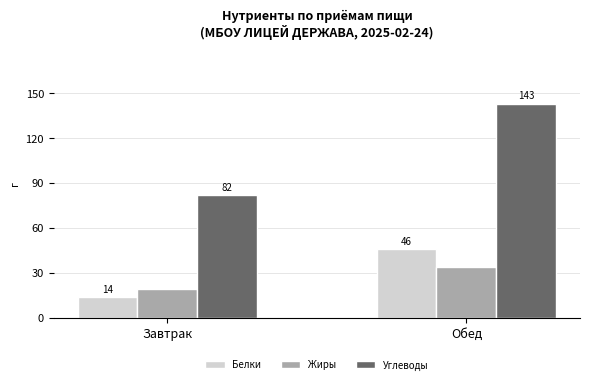

True or false: Жиры has a value of 19 at Завтрак.

True